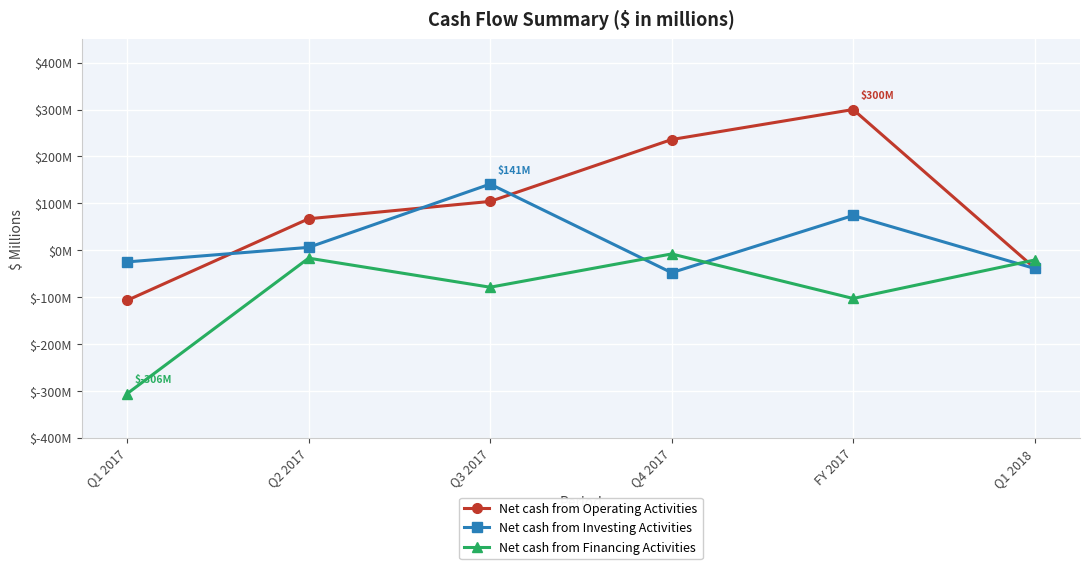

At which category is the sum across all series the highest?

FY 2017